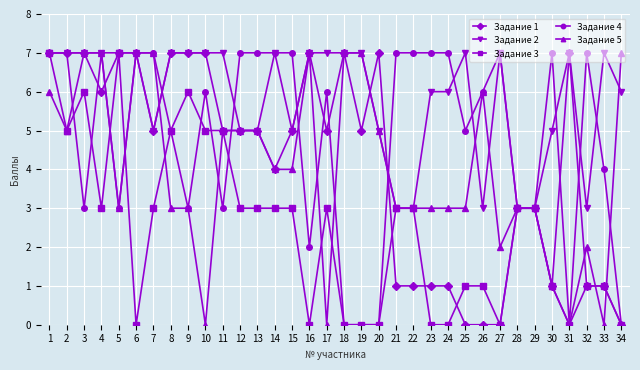

At 23, list the series in order from largest to smallest.

Задание 4, Задание 2, Задание 5, Задание 1, Задание 3